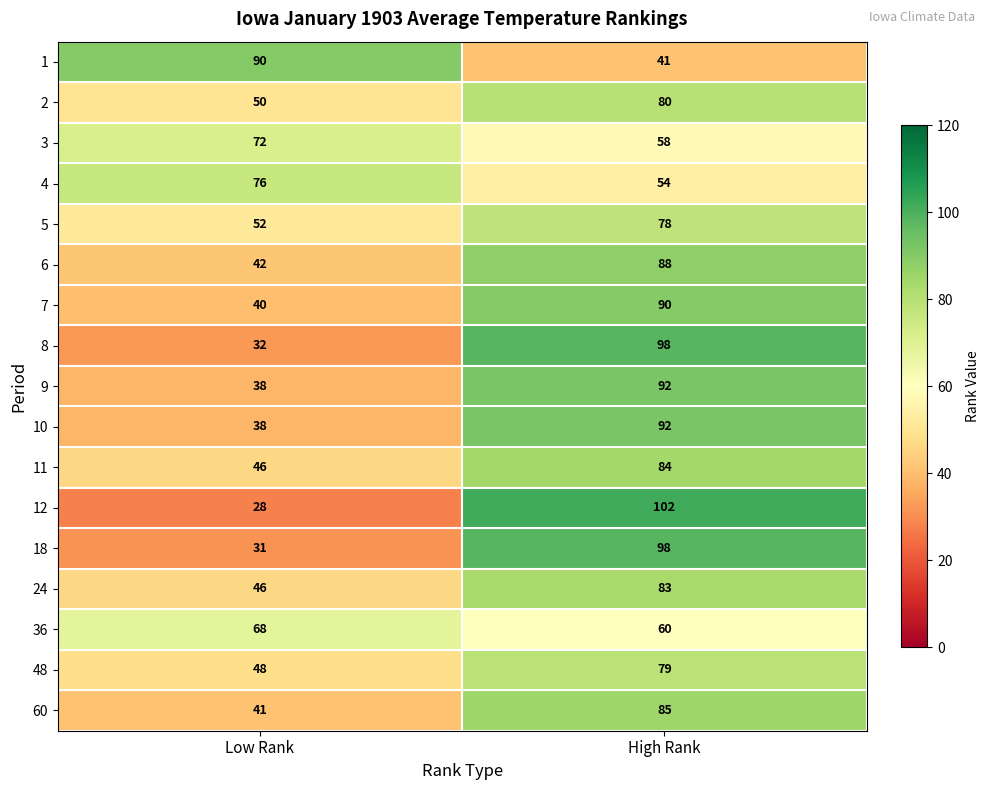

What is the smallest value displayed?

28